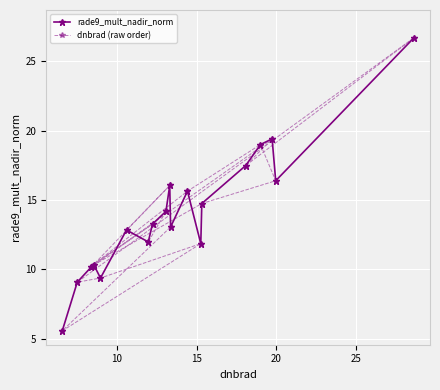

Reading left to right, transcribe all the data shown in this chart.

rade9_mult_nadir_norm: 5.6	9.1	10.2	10.3	10.3	9.4	12.8	12.0	13.3	14.2	16.0	13.1	15.6	11.9	14.7	17.5	19.0	19.4	16.4	26.7
dnbrad (raw order): 14.2	12.0	12.8	16.0	10.2	13.3	10.3	15.6	19.0	16.4	14.7	10.3	19.4	17.5	26.7	9.1	9.4	11.9	5.6	13.1